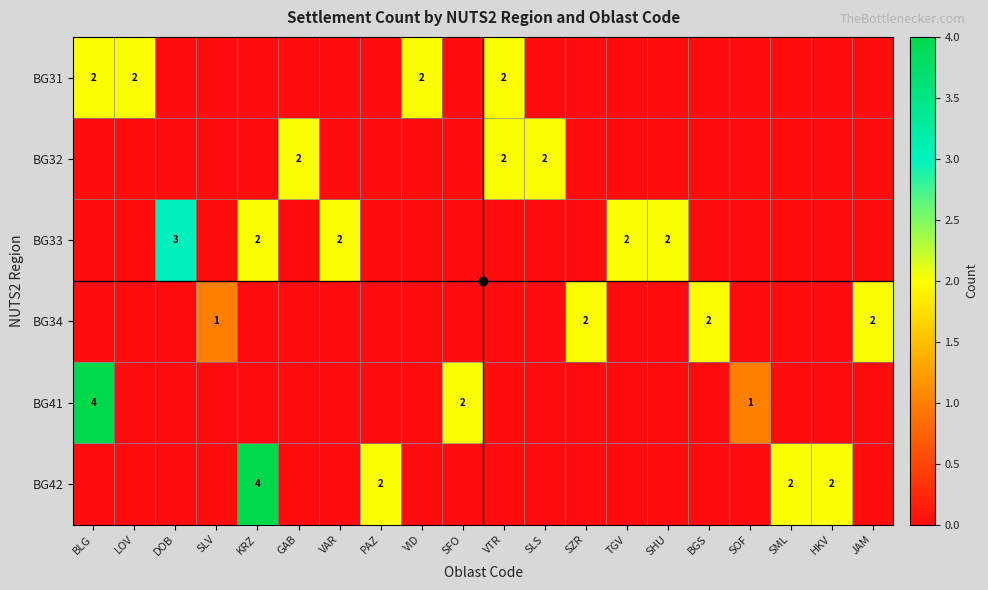

What is the difference between the highest and lowest values at SLV?

1